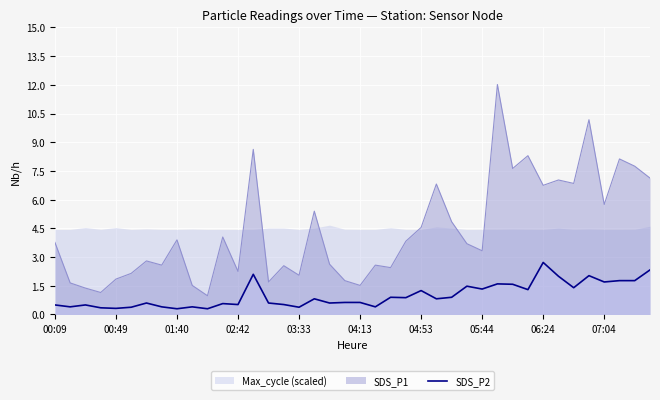

True or false: SDS_P2 and SDS_P1 cross at least once.

False